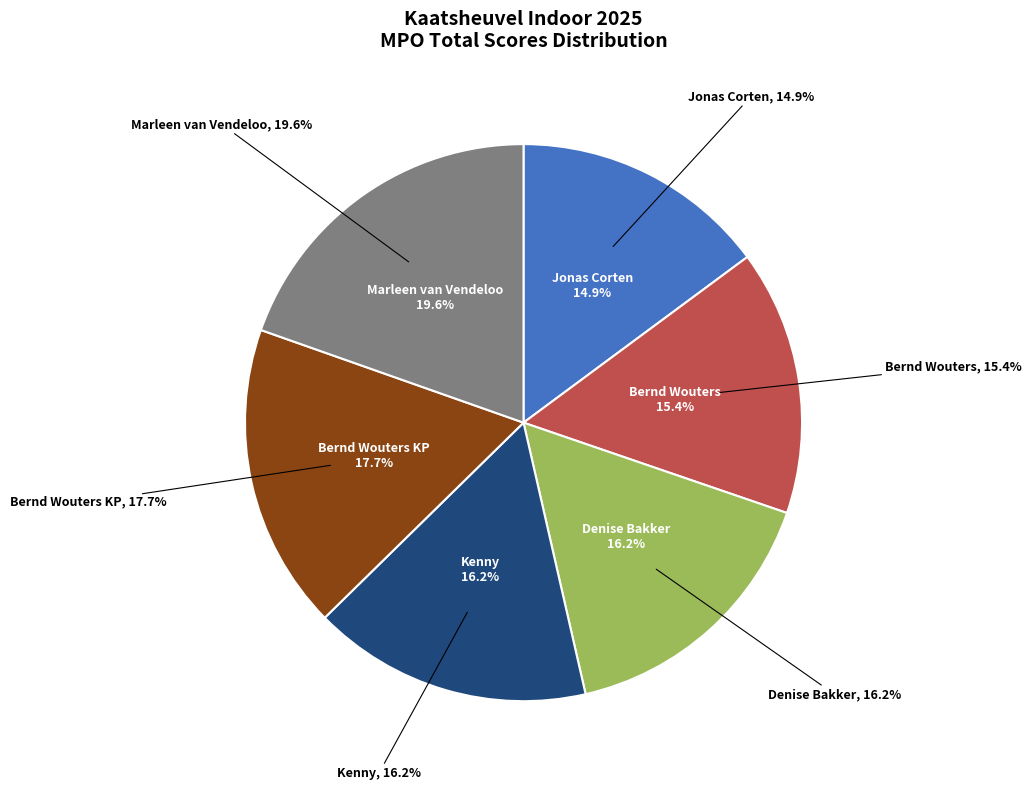

Is it true that Marleen van Vendeloo is 20% of the pie?

True